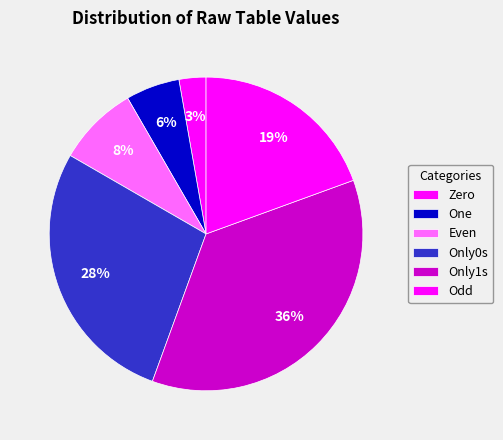

To the nearest percent, what is the difference between the Only1s and Only0s slice percentages?

8%